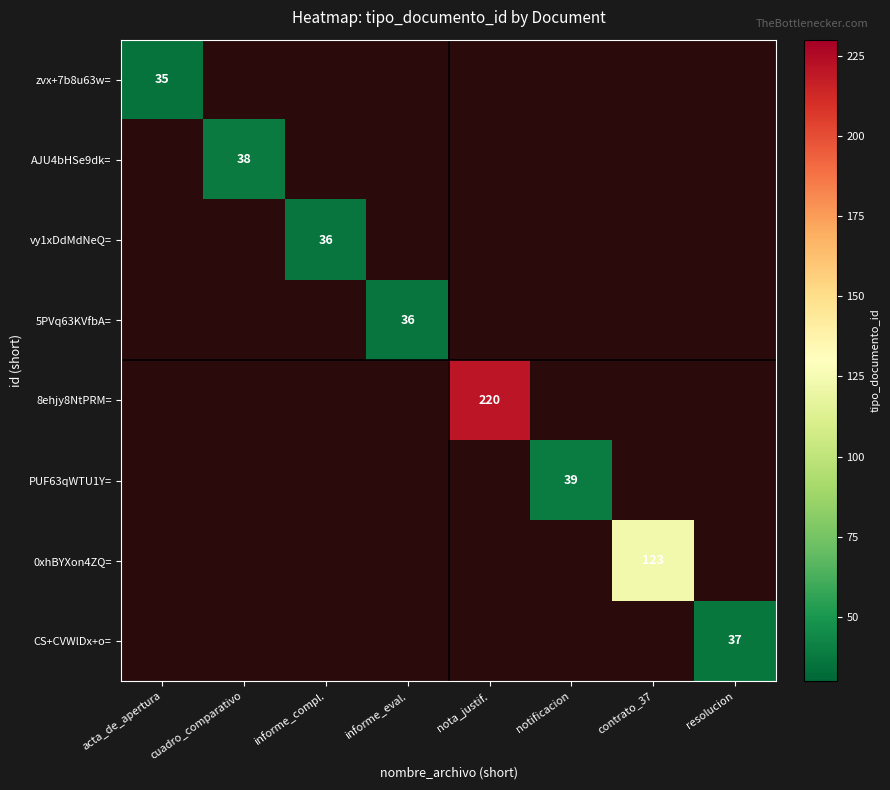

The AJU4bHSe9dk= series shows 57 at cuadro_comparativo. True or false?

False